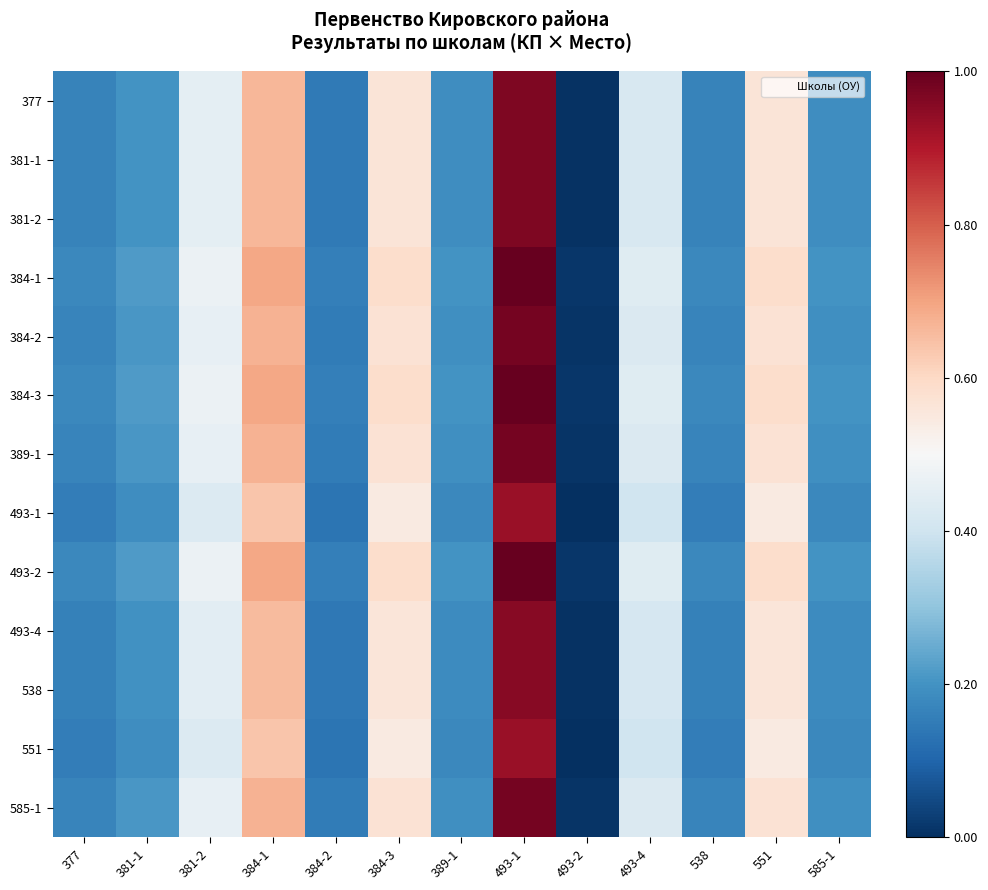

At 538, list the series in order from largest to smallest.

384-1, 384-3, 493-2, 384-2, 389-1, 585-1, 377, 381-1, 381-2, 493-4, 538, 493-1, 551